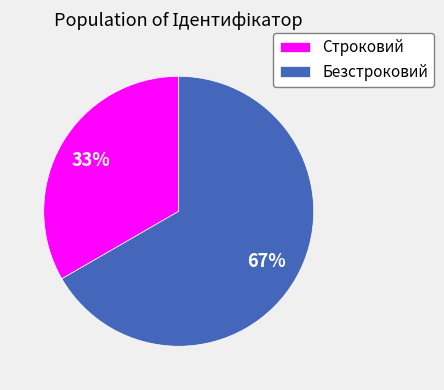

Count the number of slices in the pie.

2